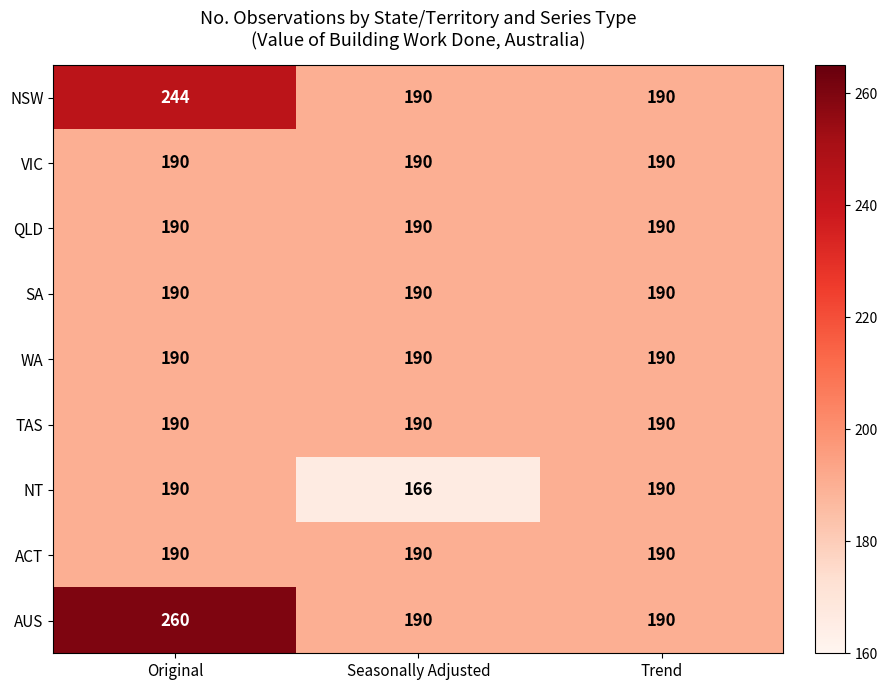

At how many categories does at least one series exceed 229?

1